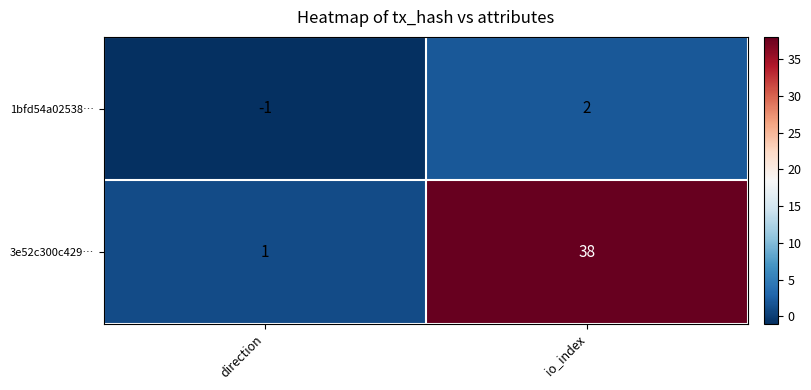

What is the average value of the 3e52c300c429… series?

20